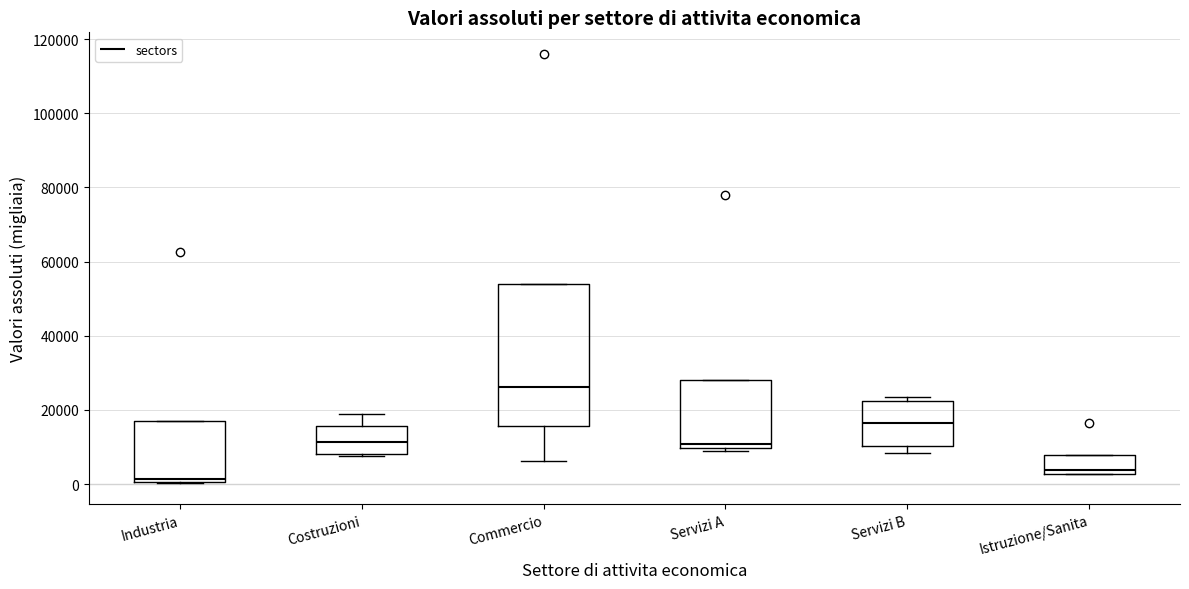

Reading left to right, transcribe this box plot: for each box, give where its median line is, the range the box spans, and where its two whiskers end, as read against the y-axis. The values are not printed on the chart, so give them approximately, as read against the axis.

Industria: median 2000, box 0 to 18000, whiskers 0 to 18000
Costruzioni: median 12000, box 8000 to 16000, whiskers 8000 to 18000
Commercio: median 26000, box 16000 to 54000, whiskers 6000 to 54000
Servizi A: median 10000 (just above the box's lower edge), box 10000 to 28000, whiskers 8000 to 28000
Servizi B: median 16000, box 10000 to 22000, whiskers 8000 to 24000
Istruzione/Sanita: median 4000, box 2000 to 8000, whiskers 2000 to 8000